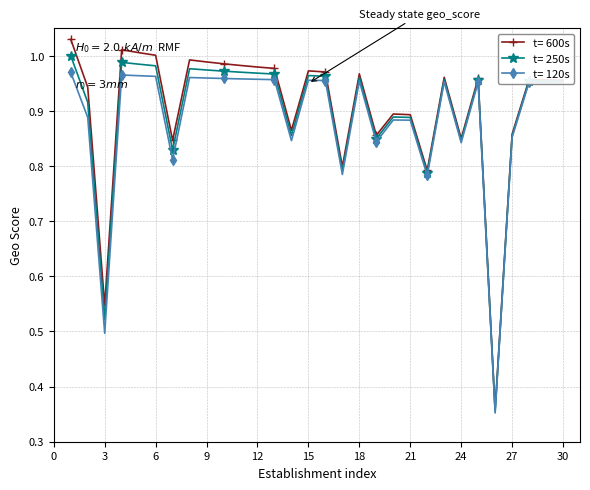

True or false: t= 600s has more than 0 interior local peaks.

True